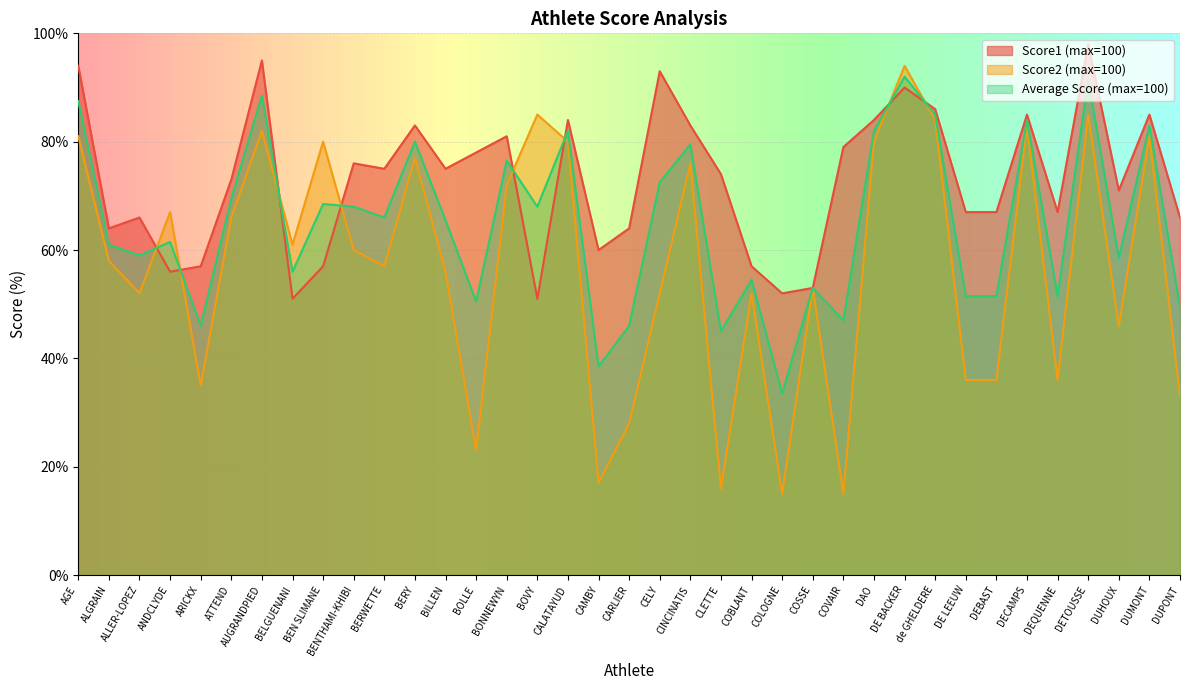

What is the total value across all series at ALGRAIN?

183.0